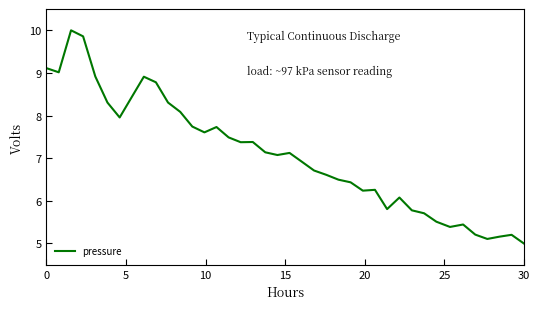

What is the difference between the maximum and minimum values?

5.0